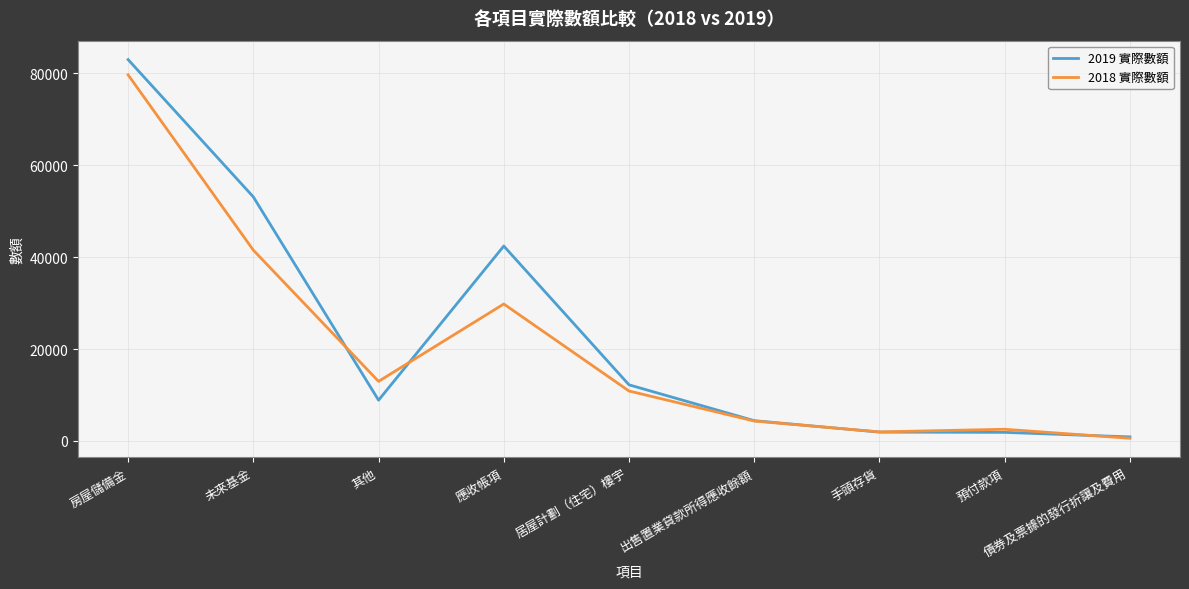

How many categories are shown in the chart?

9